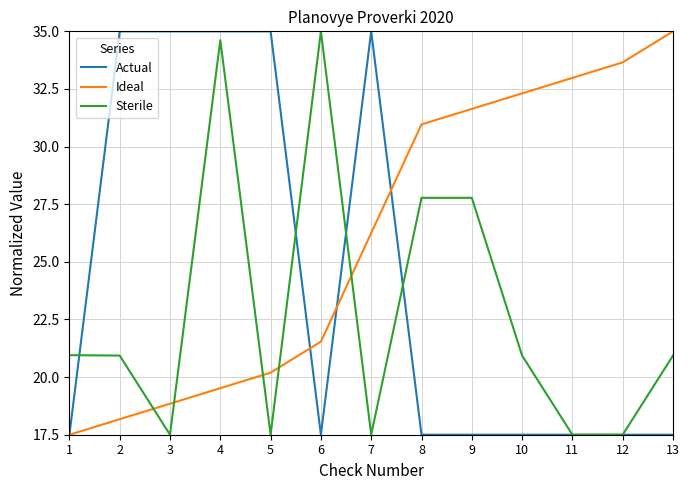

What is the smallest value displayed?

17.5